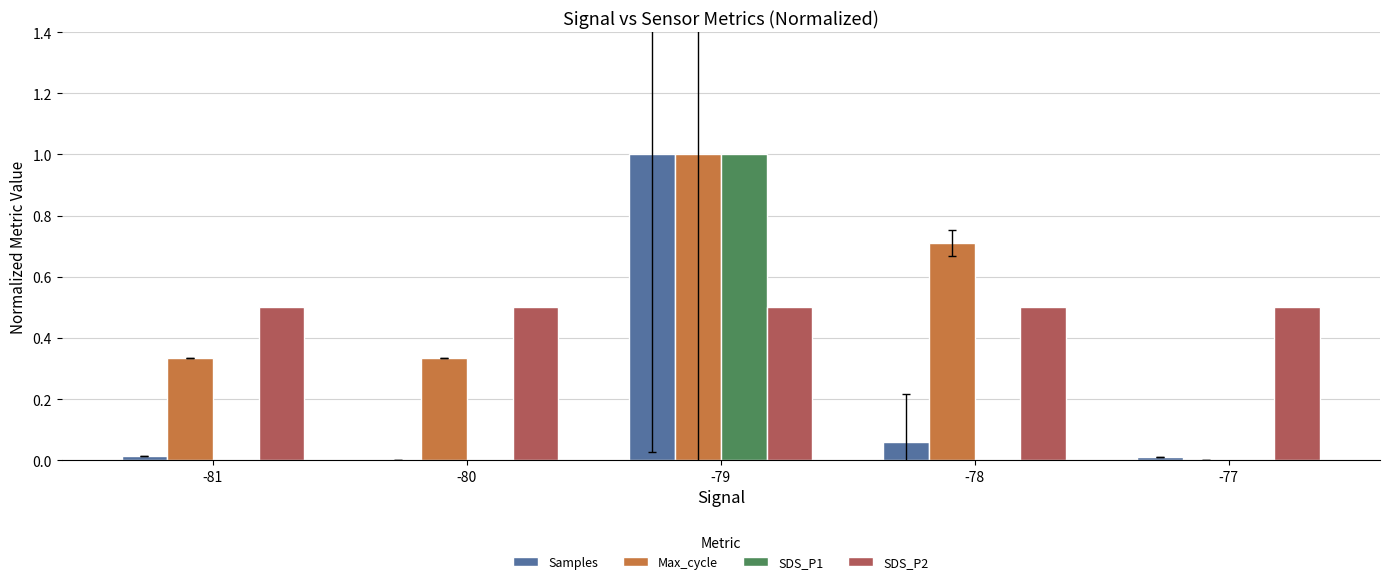

What are all the series names shown in the legend?

Samples, Max_cycle, SDS_P1, SDS_P2